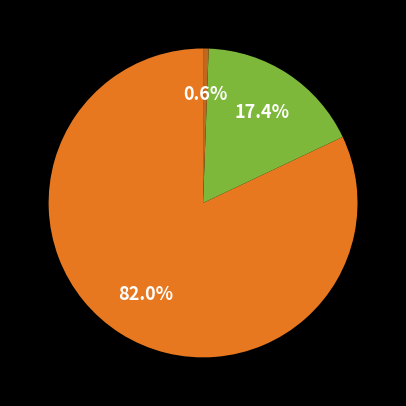

Does any single category account for the majority?

Yes